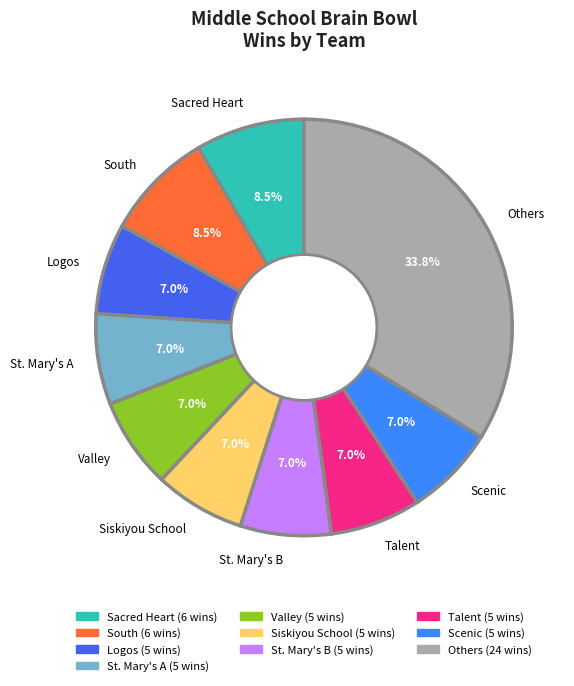

To the nearest percent, what is the difference between the largest and smallest slice percentages?

27%